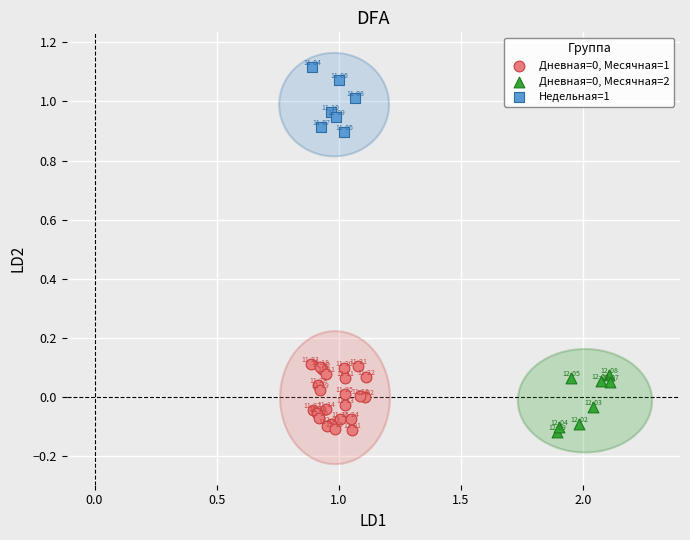

Which series reaches the maximum Y coordinate?

Недельная=1